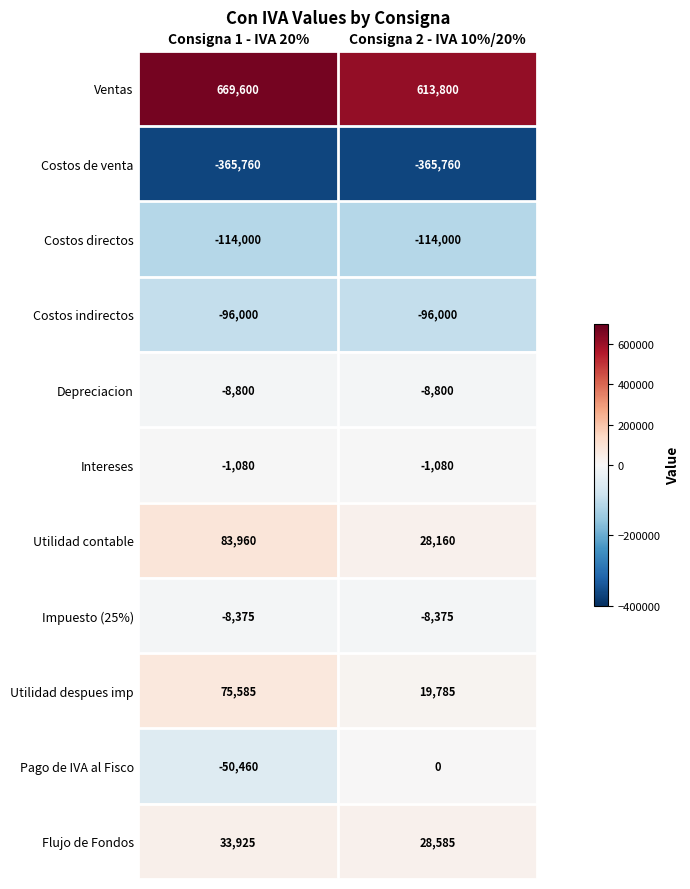

The value of Costos de venta at Consigna 1 - IVA 20% is -534218. True or false?

False